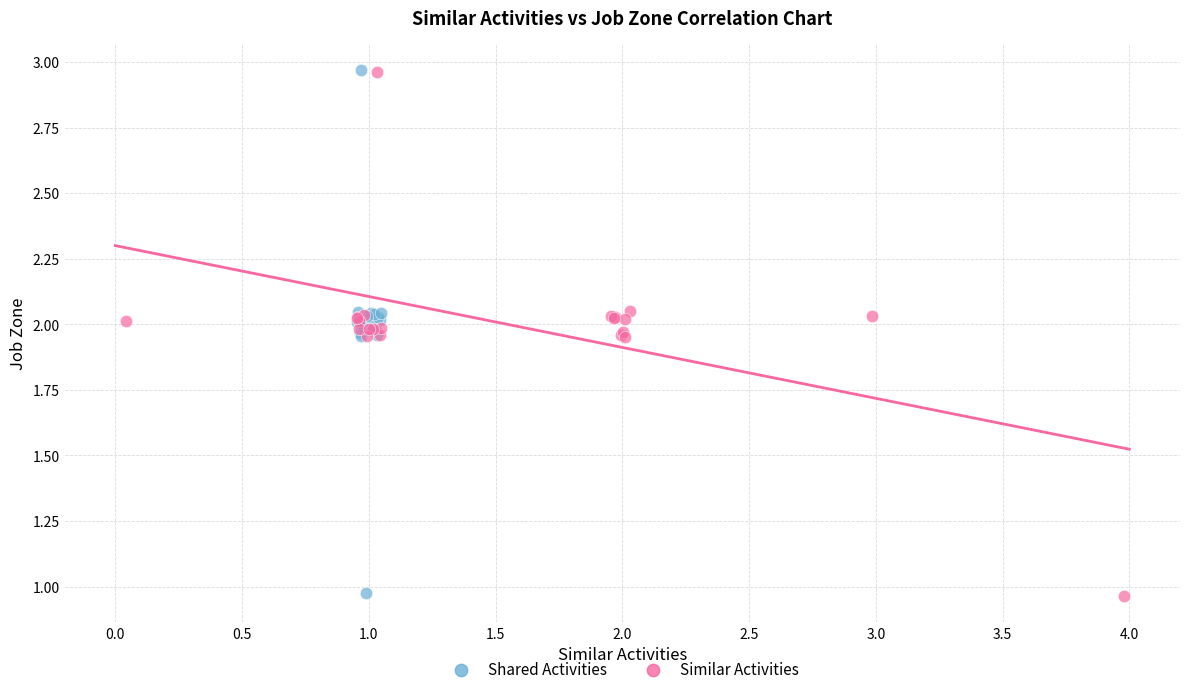

Which series has the largest Y range (max minus min)?

Similar Activities